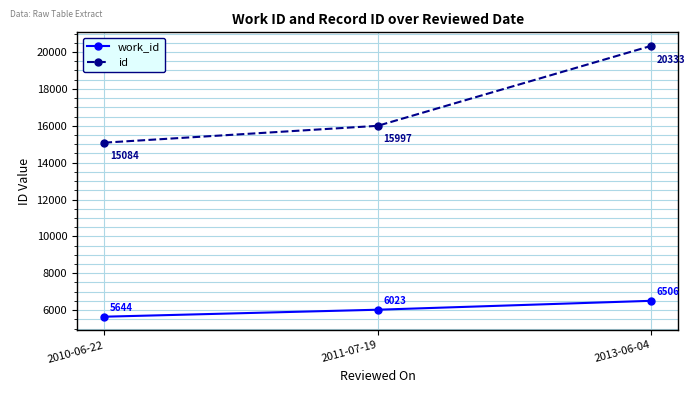

True or false: id has a value of 7032 at 2013-06-04.

False